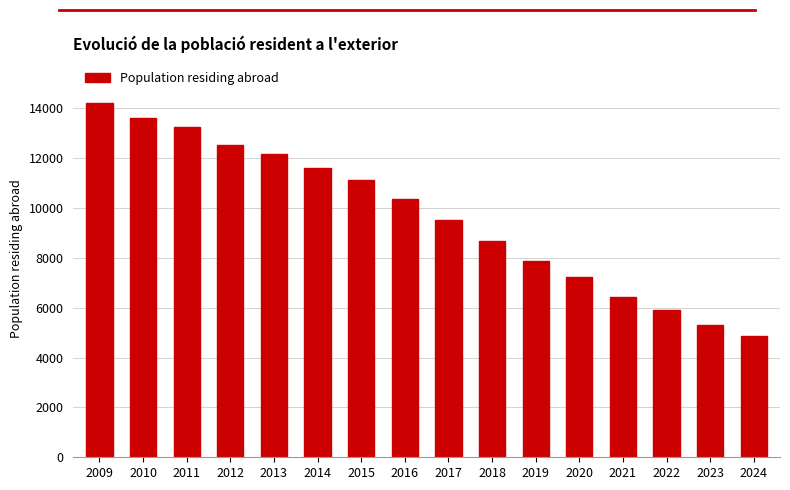

Count the number of categories in the chart.

16